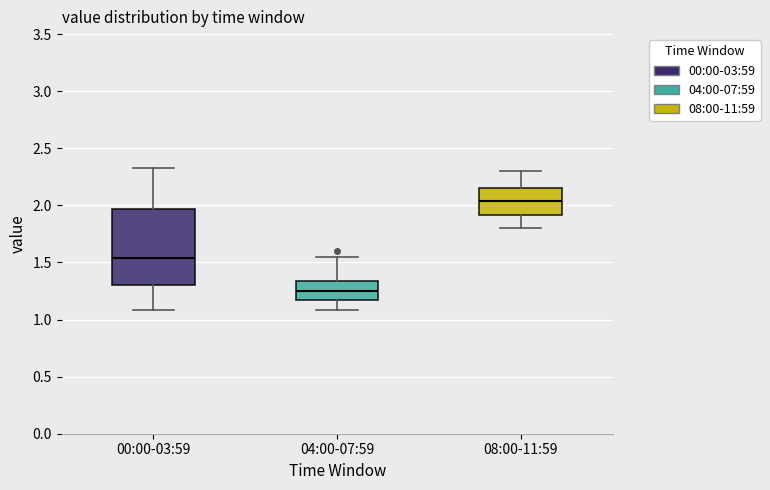

Reading left to right, transcribe this box plot: for each box, give where its median line is, the range the box spans, and where its two whiskers end, as read against the y-axis. The values are not printed on the chart, so give them approximately, as read against the axis.

00:00-03:59: median 1.55, box 1.30 to 1.95, whiskers 1.10 to 2.35
04:00-07:59: median 1.25, box 1.15 to 1.35, whiskers 1.10 to 1.55
08:00-11:59: median 2.05, box 1.90 to 2.15, whiskers 1.80 to 2.30